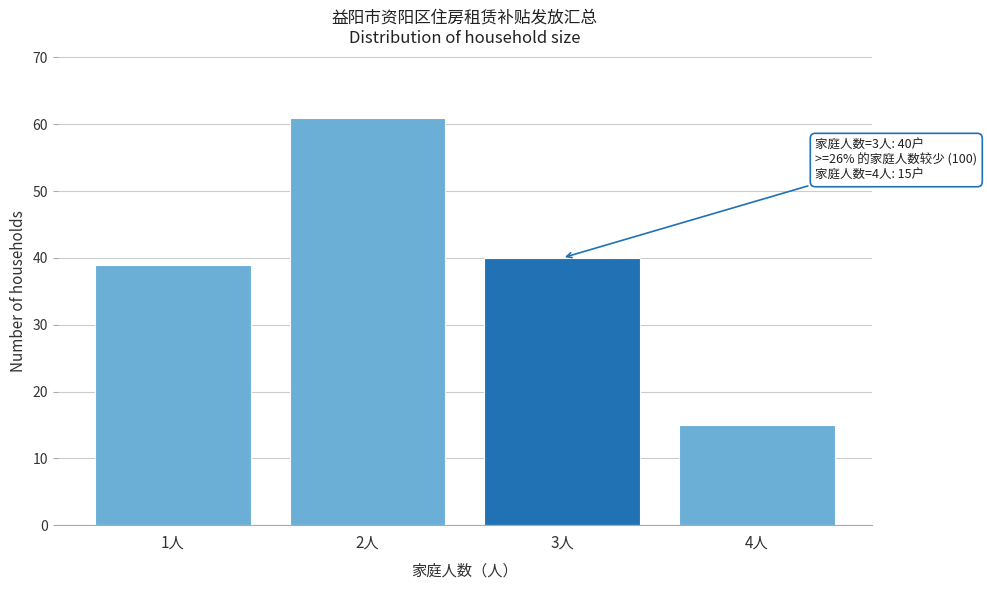

Reading left to right, list all the values displayed in this chart.

39	61	40	15